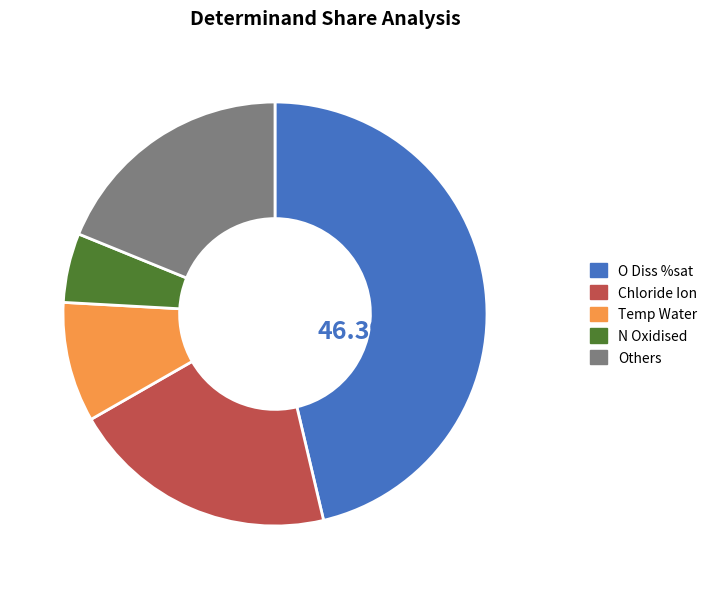

Rank the categories by value from lowest to highest.

N Oxidised, Temp Water, Others, Chloride Ion, O Diss %sat